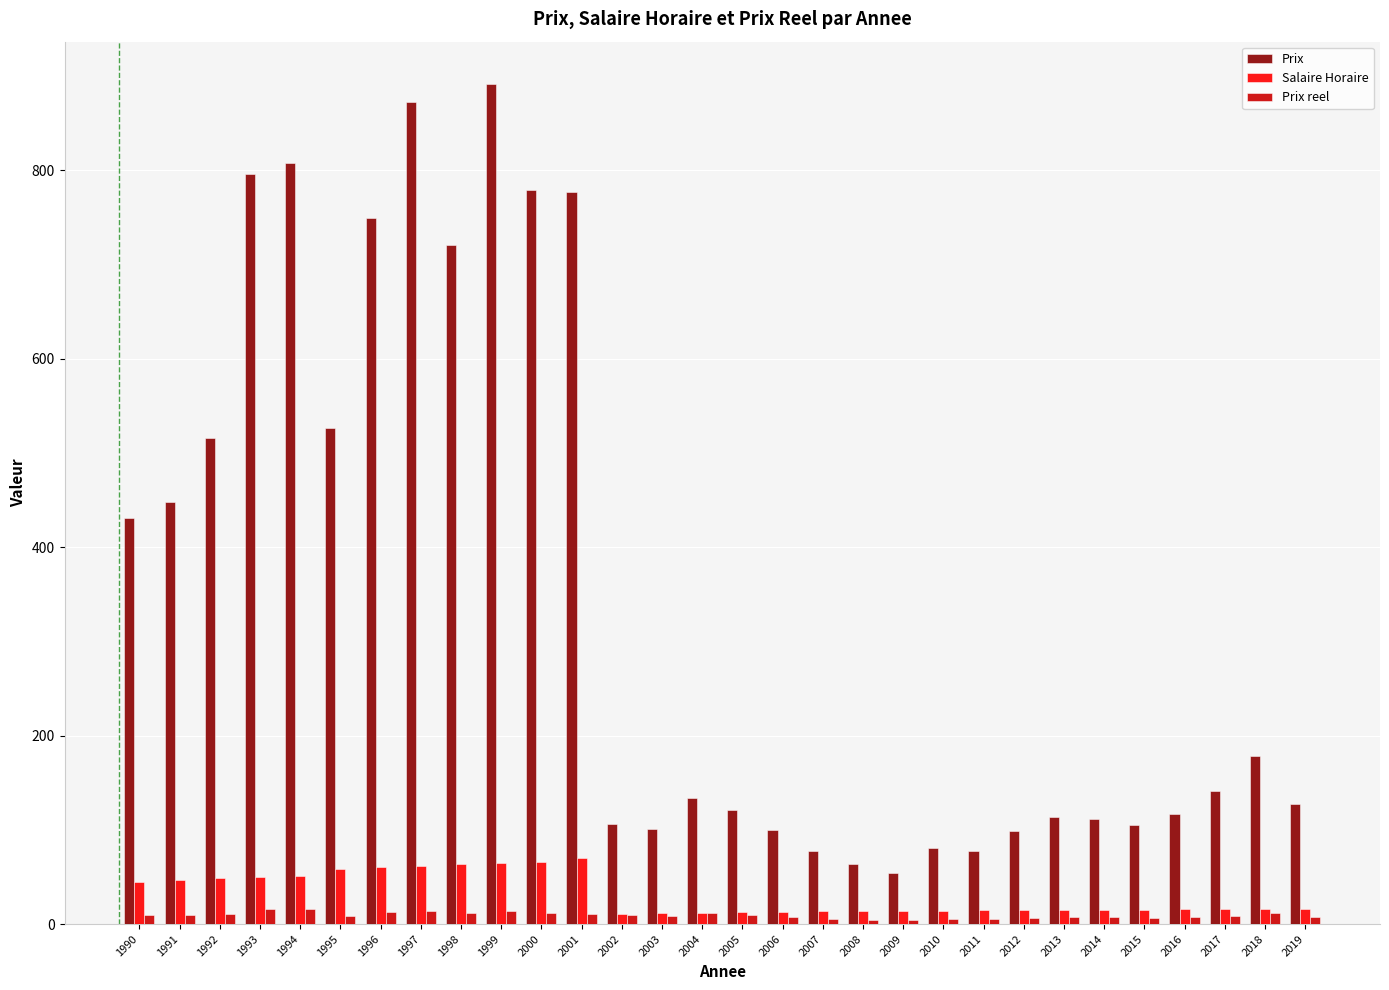

Is the value of Prix at 1991 greater than the value of Salaire Horaire at 2002?

Yes